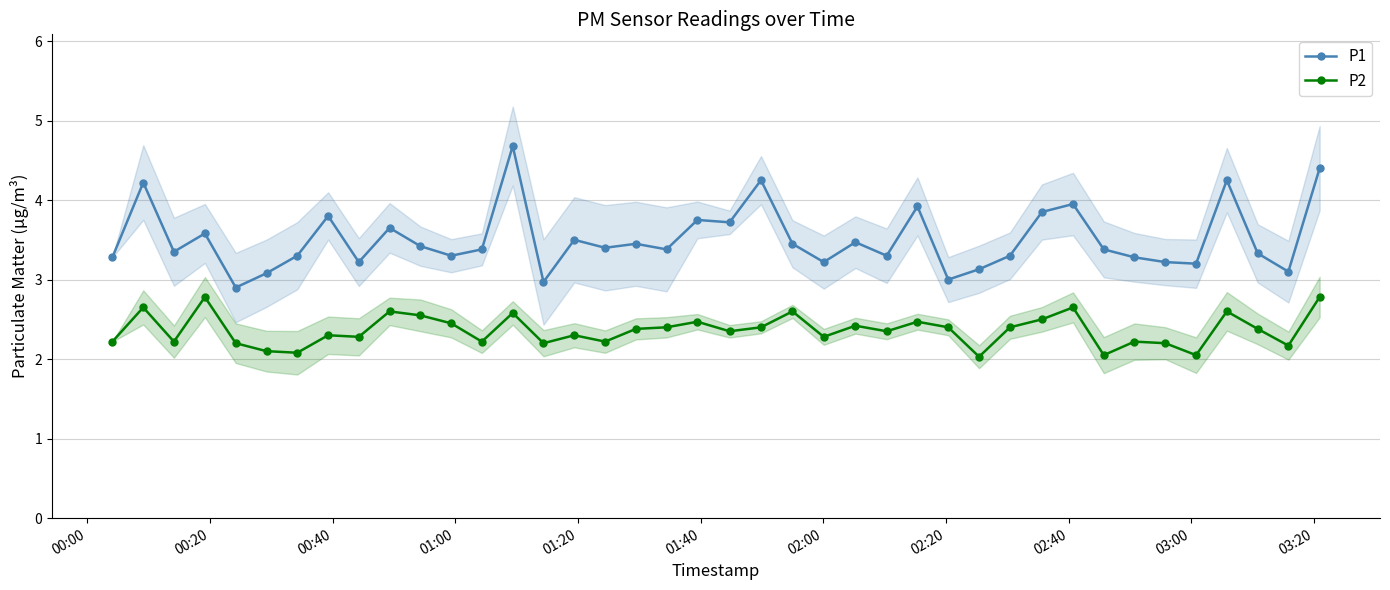

How many lines are shown in the chart?

2